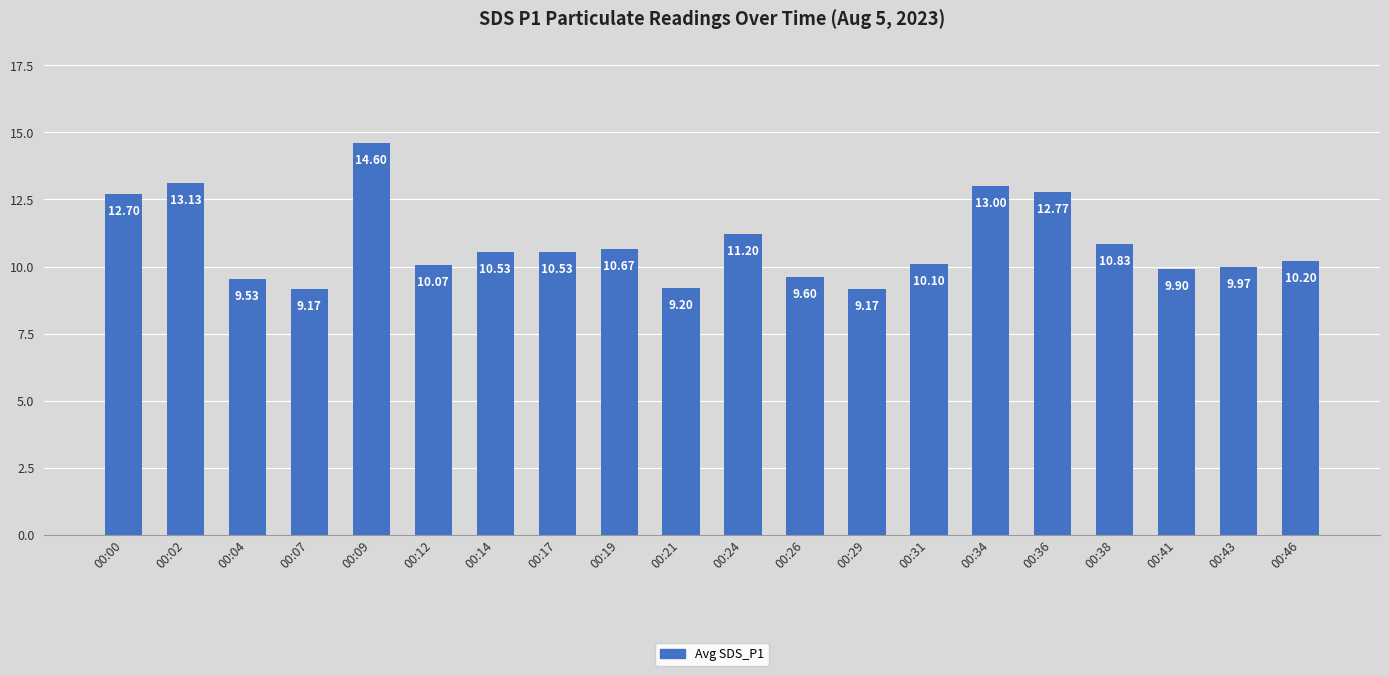

What is the value of the 14th bar from the left?

10.1